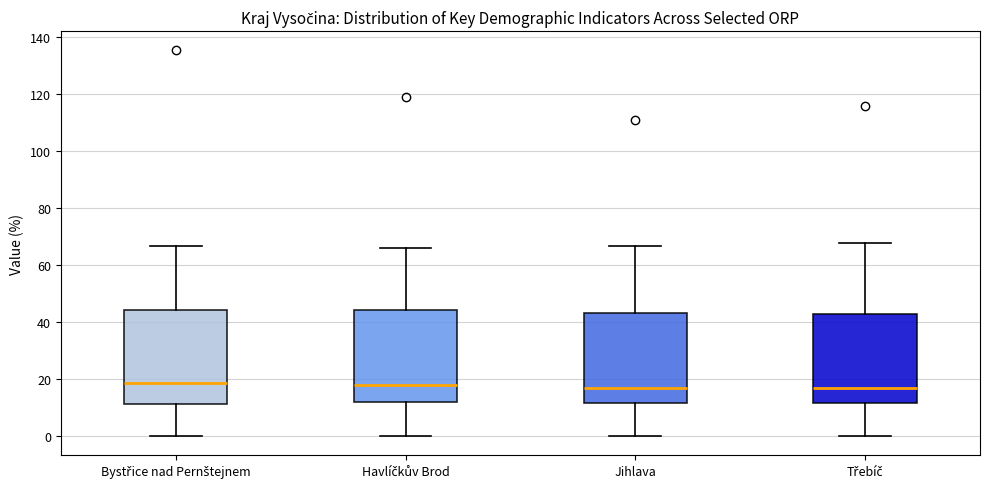

Reading left to right, read every box against the y-axis: the position of its median line, the range the box covers, and the ends of its whiskers. The values are not printed on the chart, so give them approximately, as read against the axis.

Bystřice nad Pernštejnem: median 18, box 12 to 44, whiskers 0 to 66
Havlíčkův Brod: median 18, box 12 to 44, whiskers 0 to 66
Jihlava: median 18, box 12 to 44, whiskers 0 to 66
Třebíč: median 16, box 12 to 44, whiskers 0 to 68